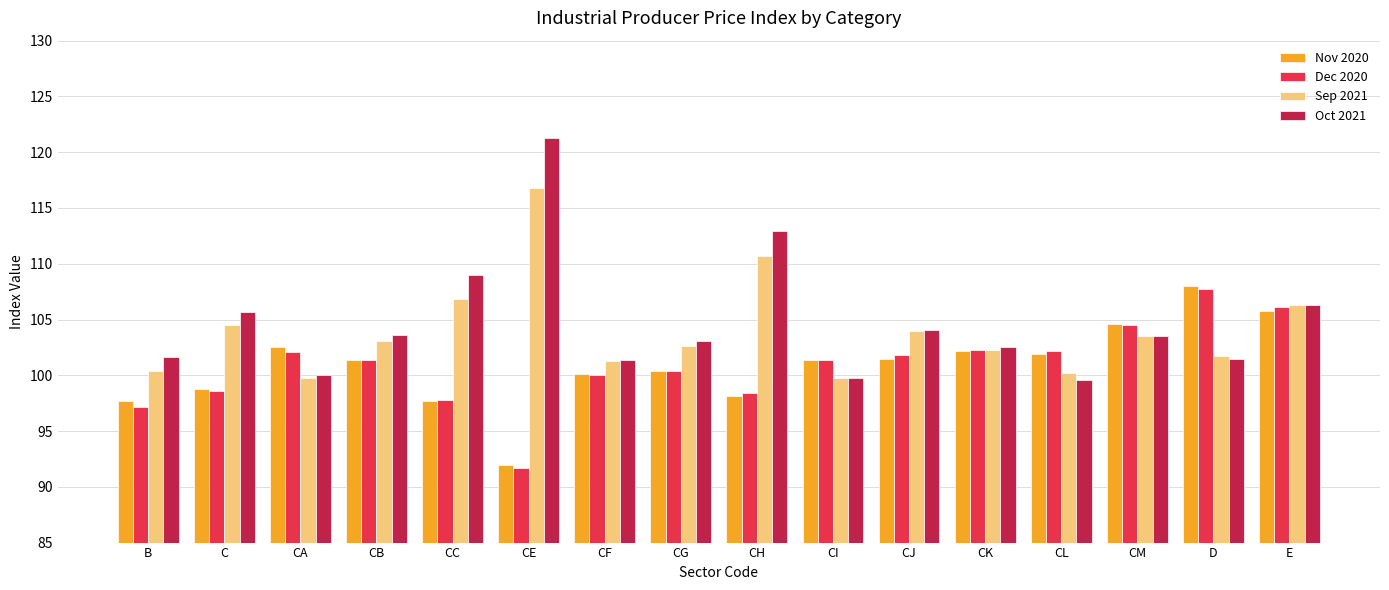

What is the difference between the highest and lowest values at B?

4.4